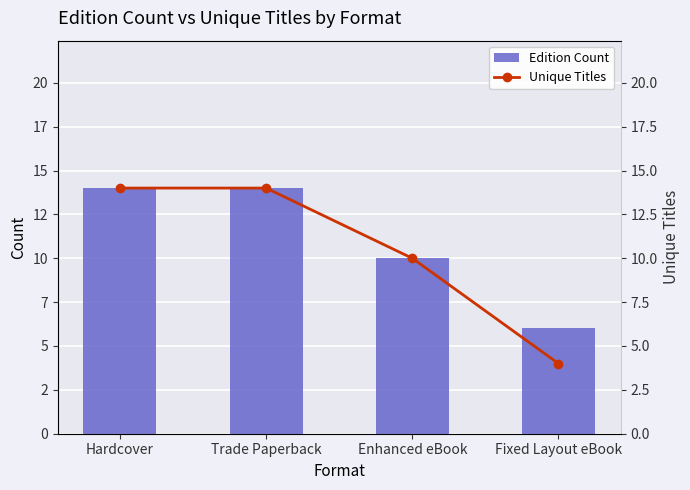

List the series in order of their overall mean, highest first.

Edition Count, Unique Titles